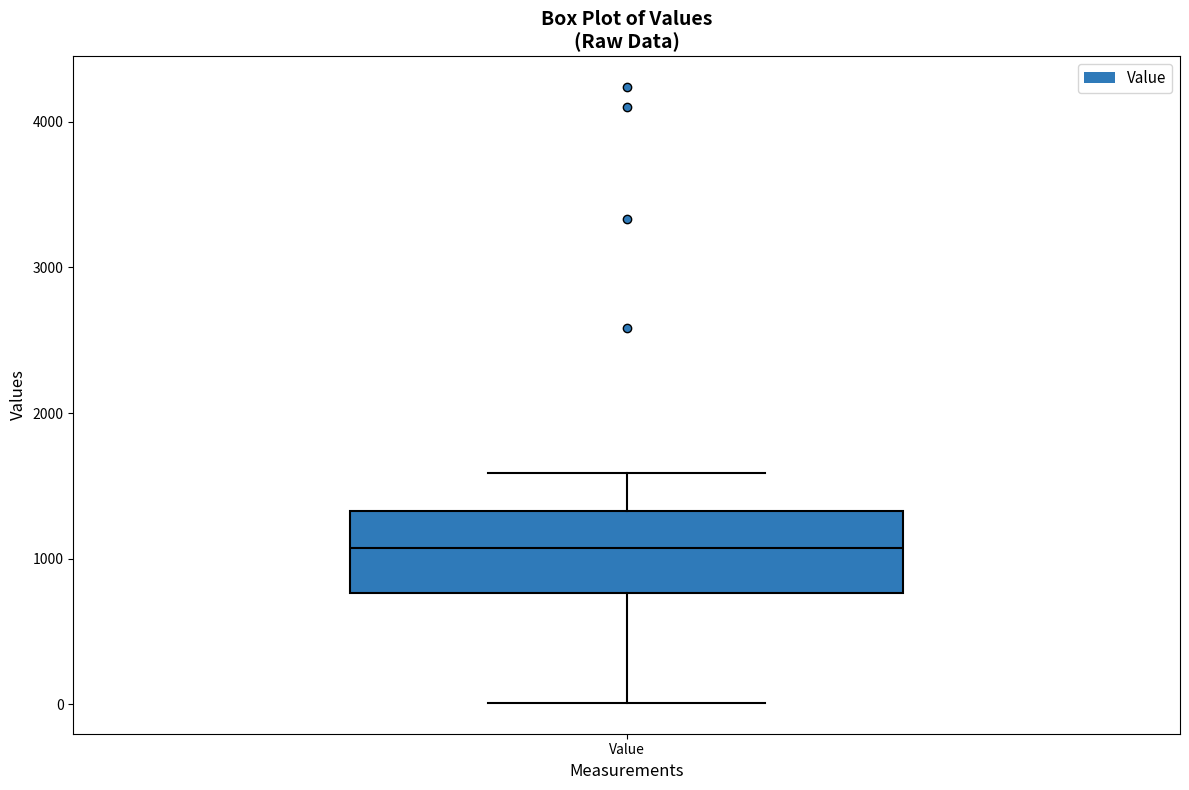

Read this box plot against the y-axis: the position of the median line, the range covered by the box, and the ends of both whiskers. The values are not printed on the chart, so give them approximately, as read against the axis.

median 1100, box 800 to 1300, whiskers 0 to 1600